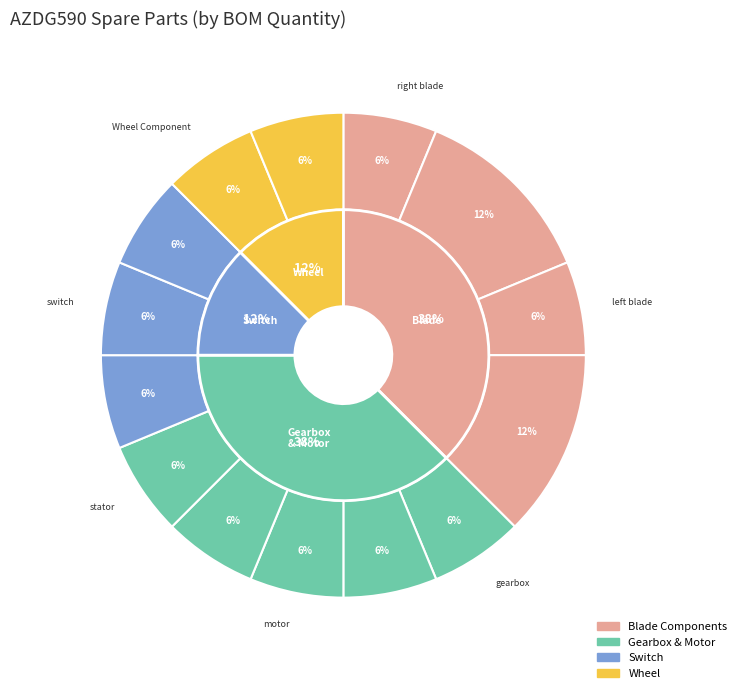

Does Wheel Component represent more than half of the total?

No